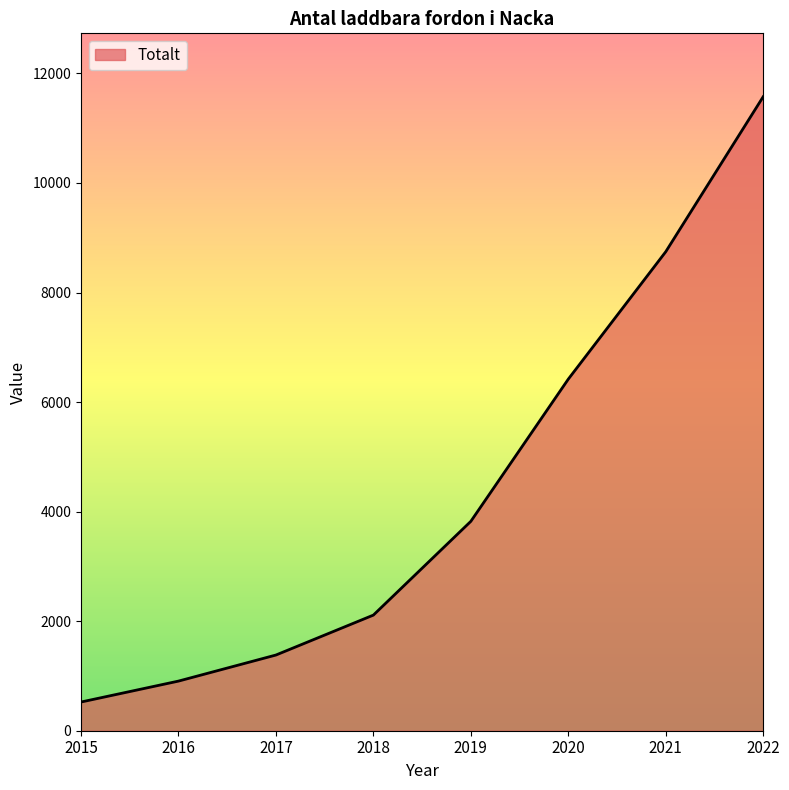

Where is the data nearest to the value 6049?

2020